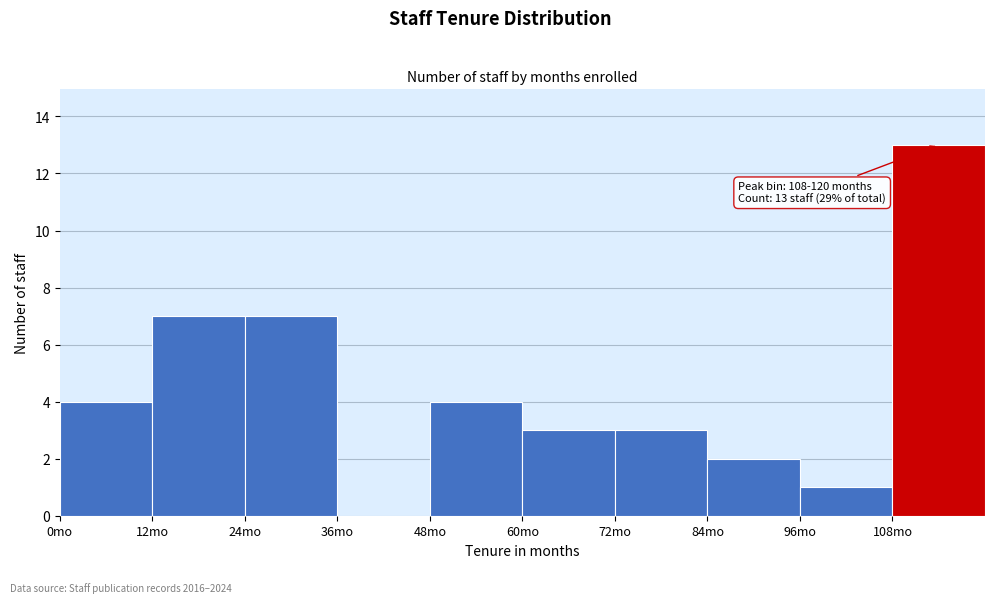

Over which range of the x-axis is the bar tallest?

108 to 120